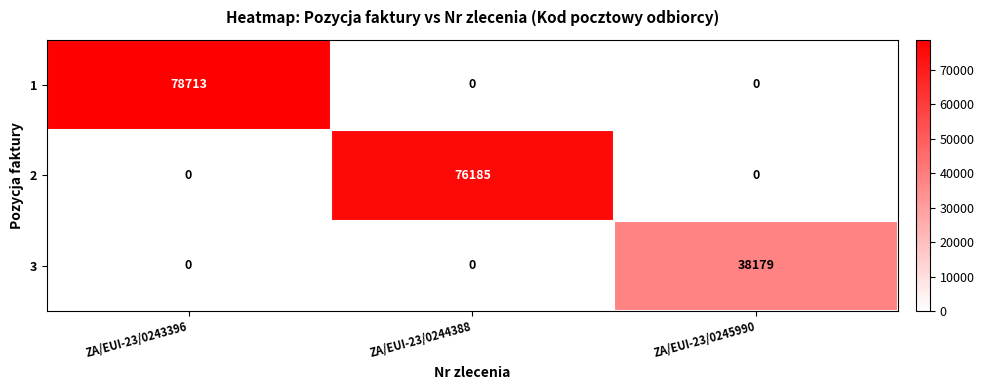

The value of 1 at ZA/EUI-23/0243396 is 78713. True or false?

True